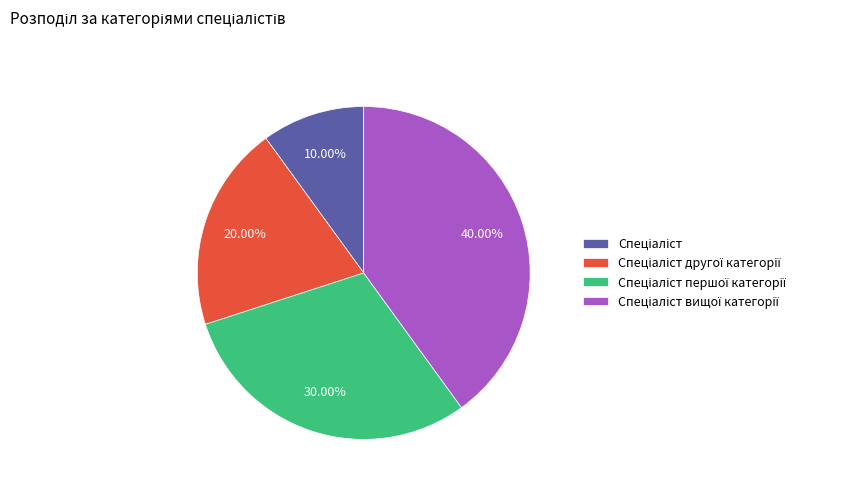

Is there a majority slice in this chart?

No